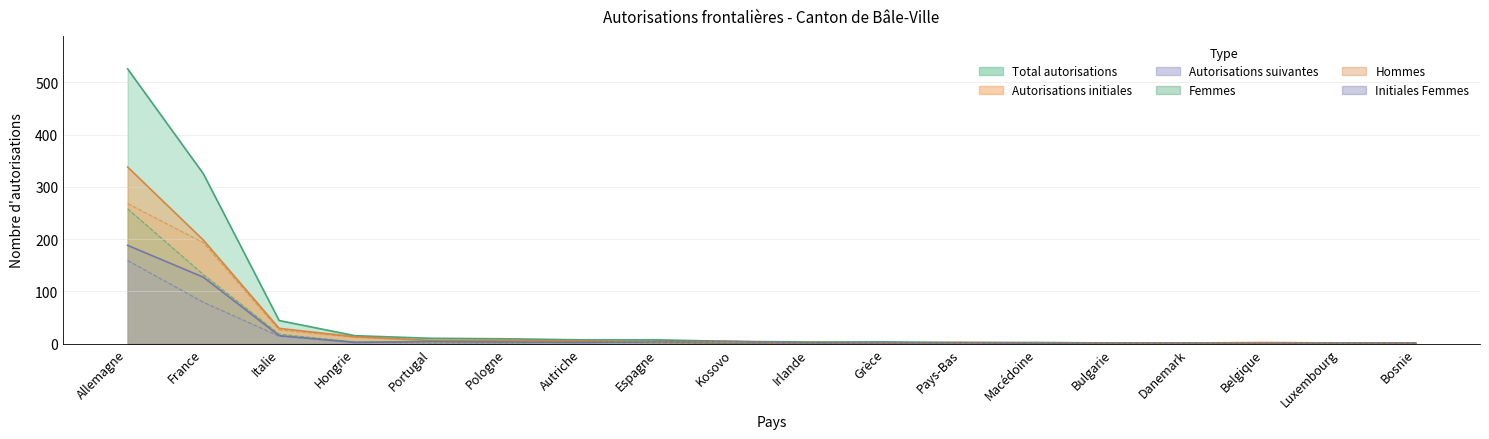

At how many categories does at least one series exceed 437?

1